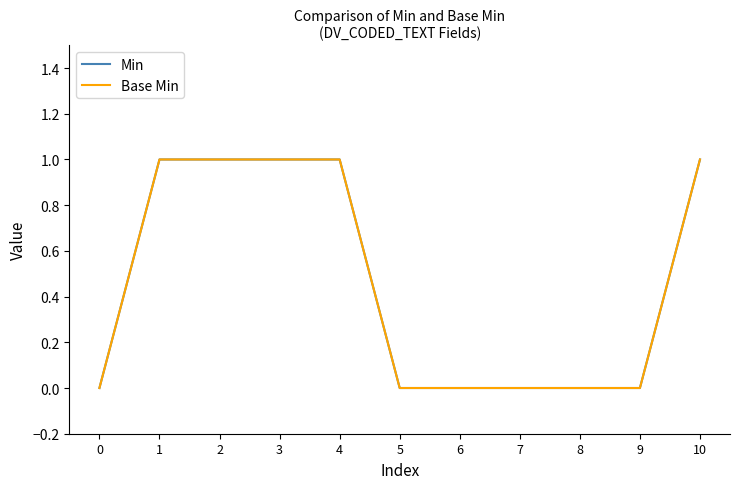

What is the difference between the second highest and second lowest values in the Base Min series?

1